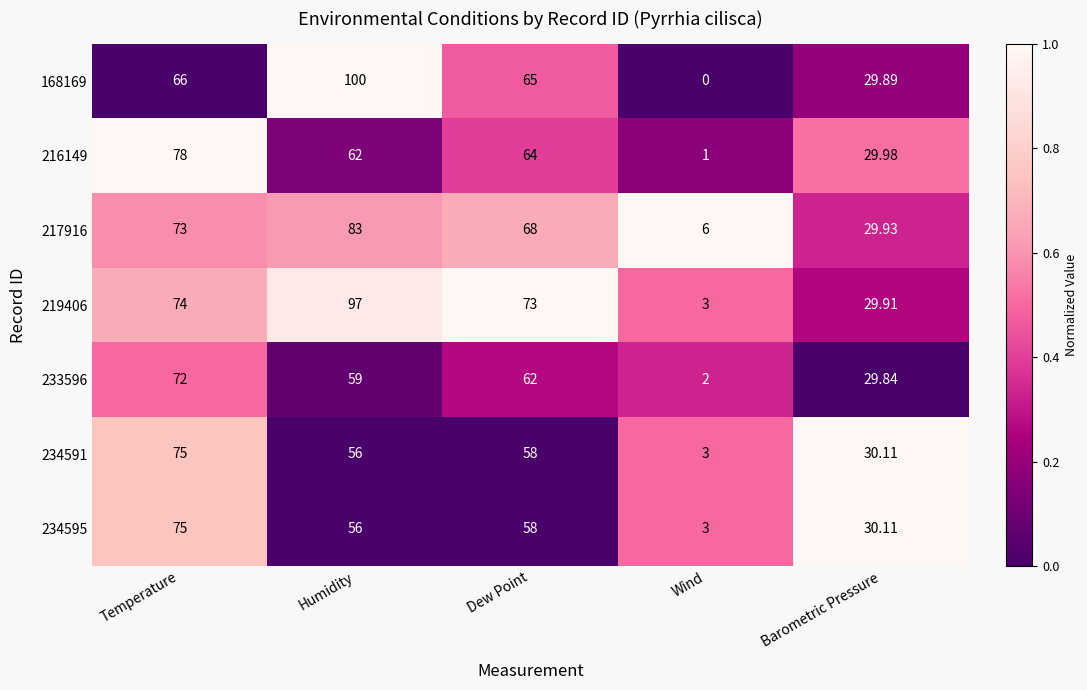

How many series are shown in this chart?

7